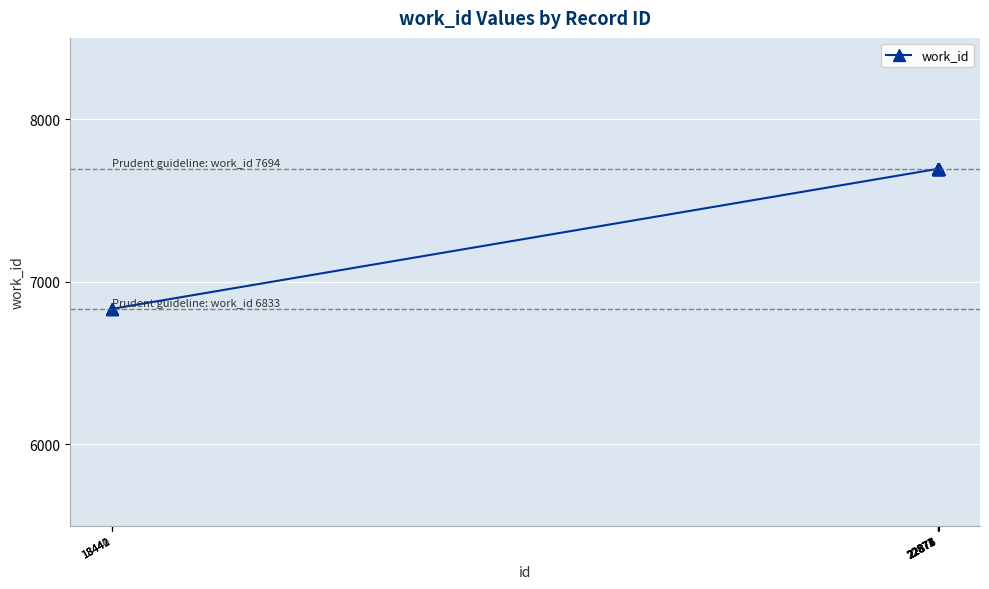

Reading right to left, what are all the values shown in this chart?

22877=7694	22876=7694	22875=7694	22874=7694	22873=7694	22872=7694	22871=7694	18442=6833	18441=6833	18440=6833